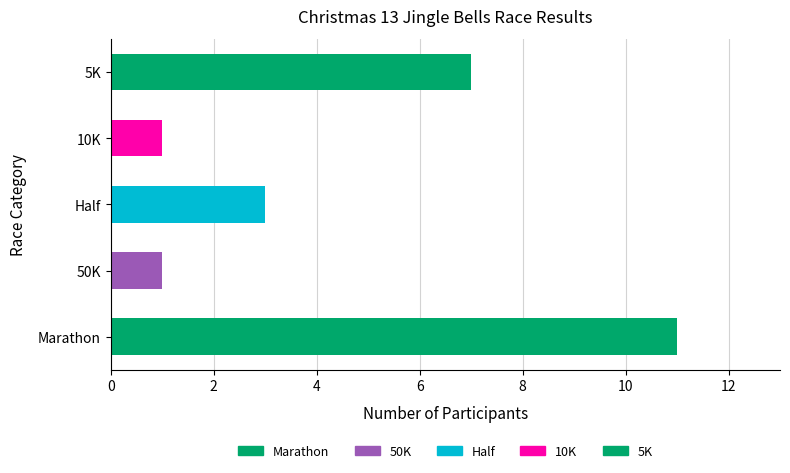

True or false: the data shows 1 at 10K.

False